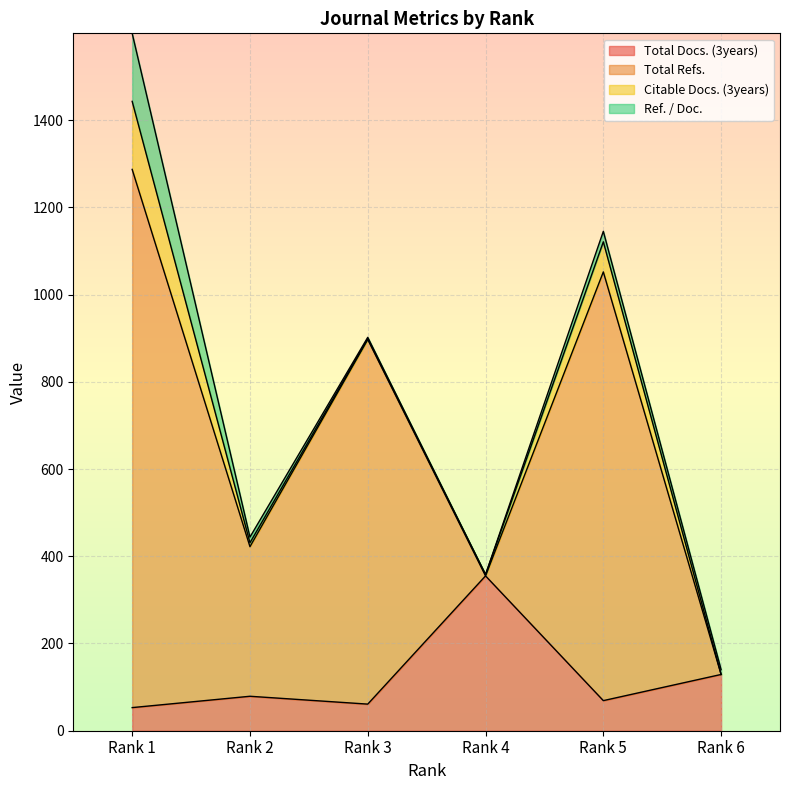

True or false: Total Docs. (3years) and Total Refs. cross at least once.

False